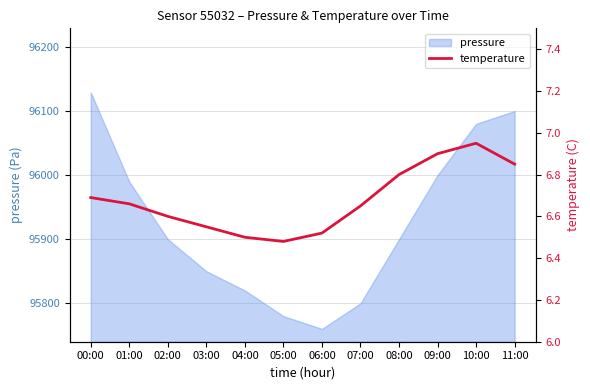

True or false: pressure has a value of 96100.0 at 11:00.

True